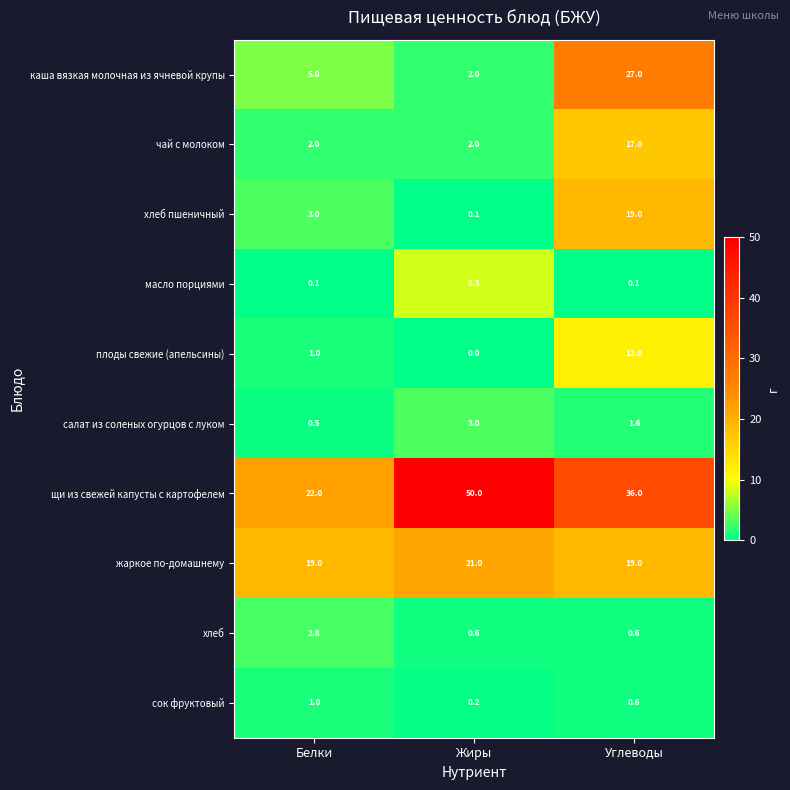

What is the spread (max minus min) of values at Белки?

21.9